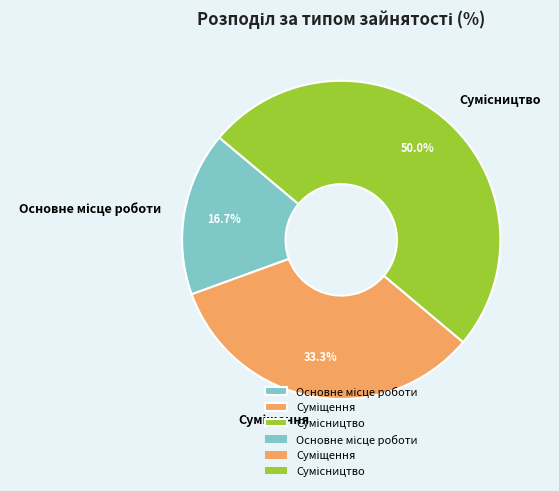

How many slices are in this pie chart?

3